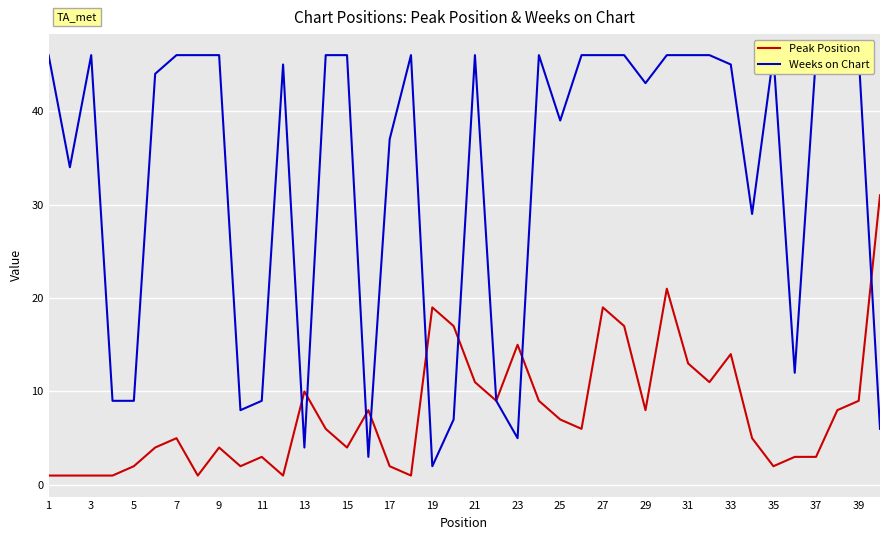

The value of Peak Position at 15 is 4. True or false?

True